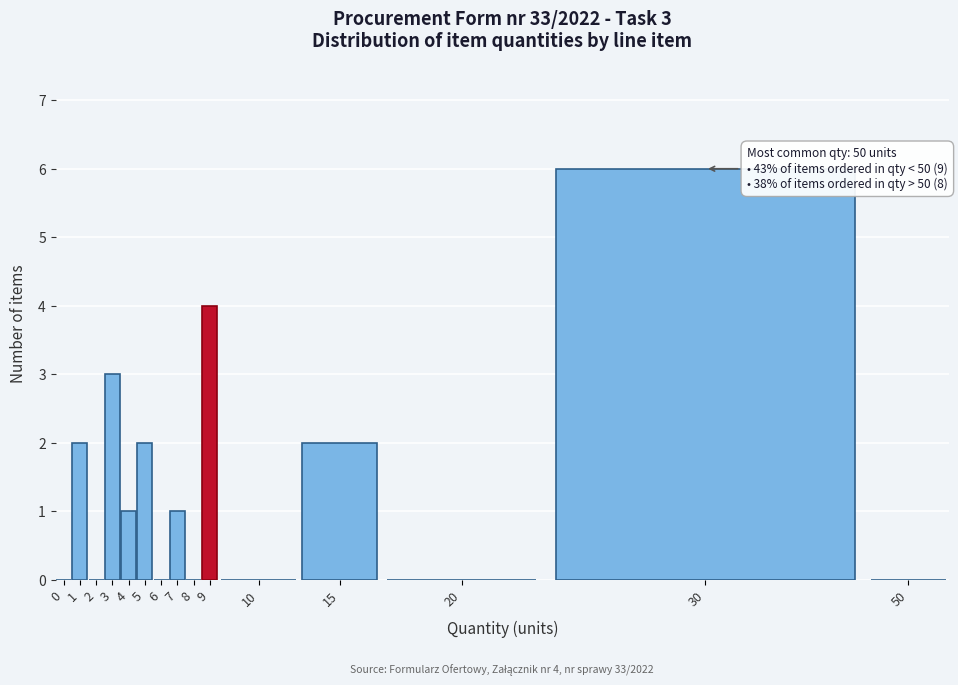

Reading right to left, what are all the values shown in this chart?

50=0	30=6	20=0	15=2	10=0	9=4	8=0	7=1	6=0	5=2	4=1	3=3	2=0	1=2	0=0